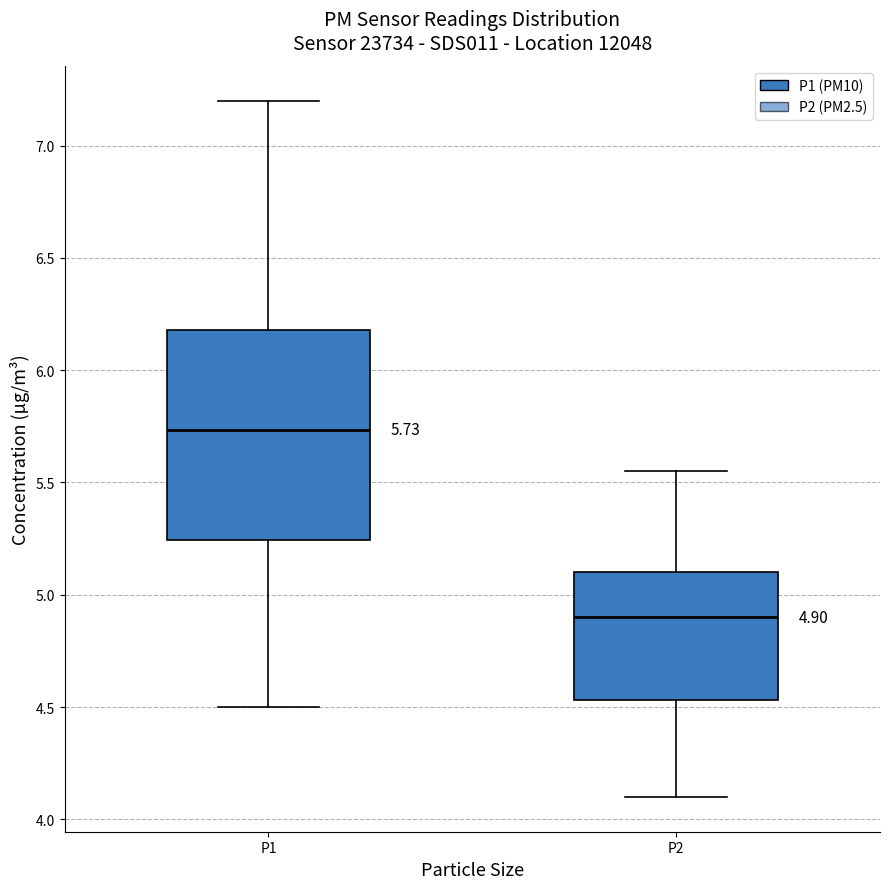

Which box has the lowest median line?

P2